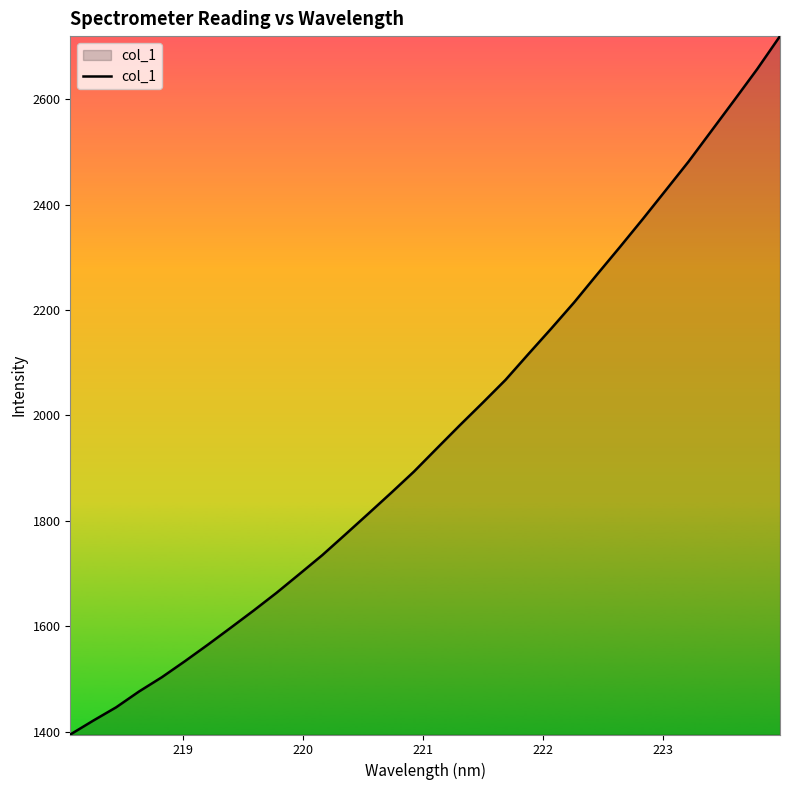

What is the maximum value shown in the chart?

2719.8